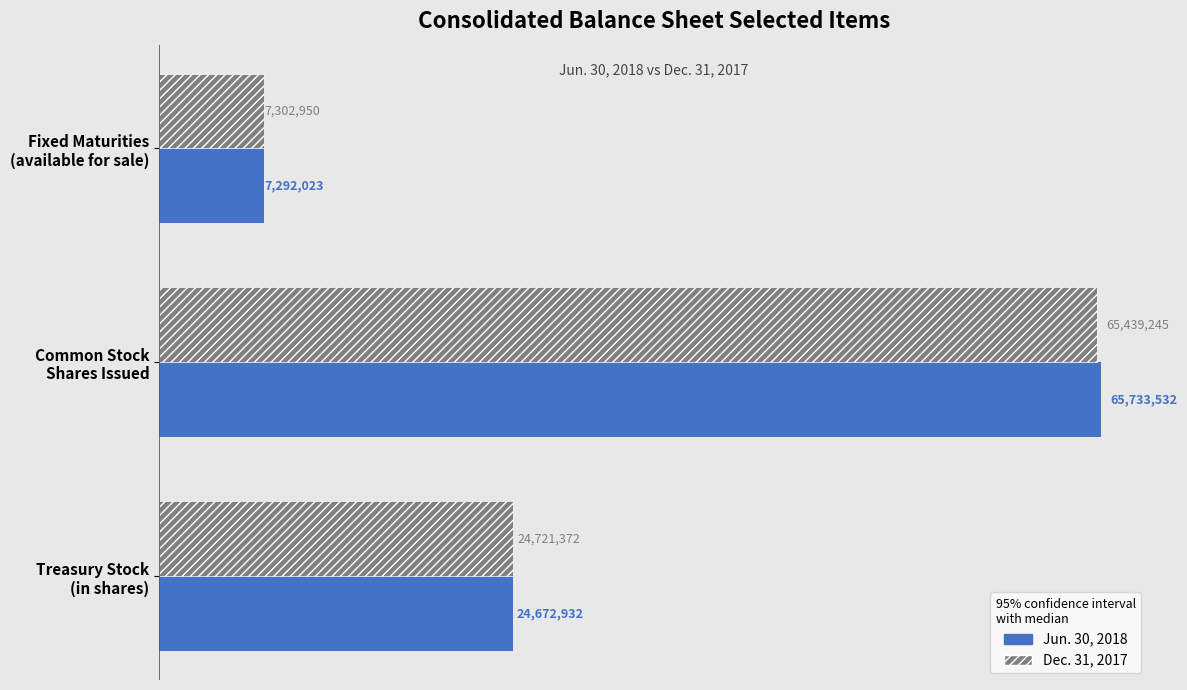

At which label does Jun. 30, 2018 reach its peak?

Common Stock
Shares Issued